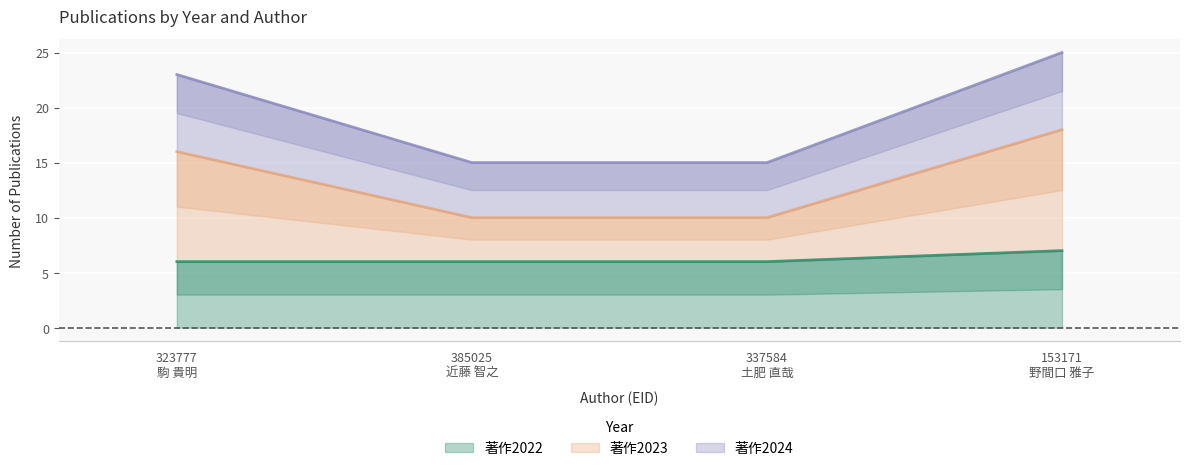

What is the minimum value for 著作2022?

6